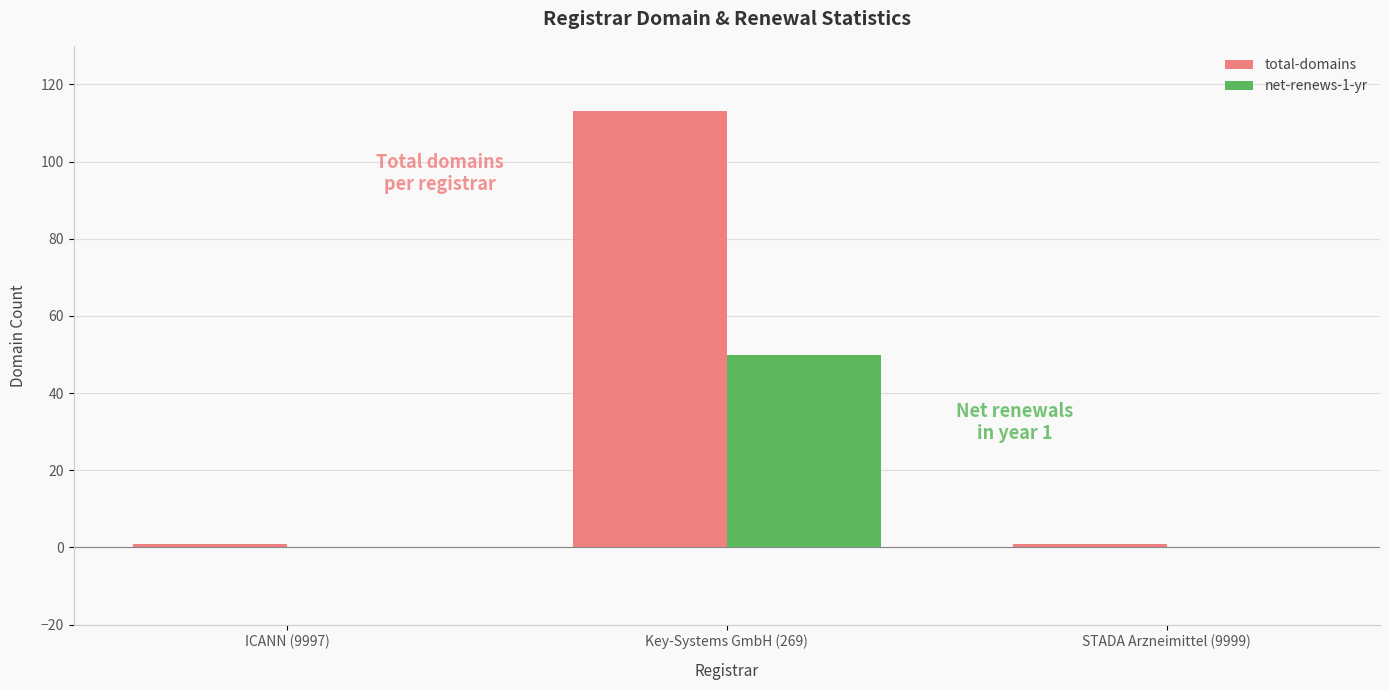

What is the greatest value displayed?

113